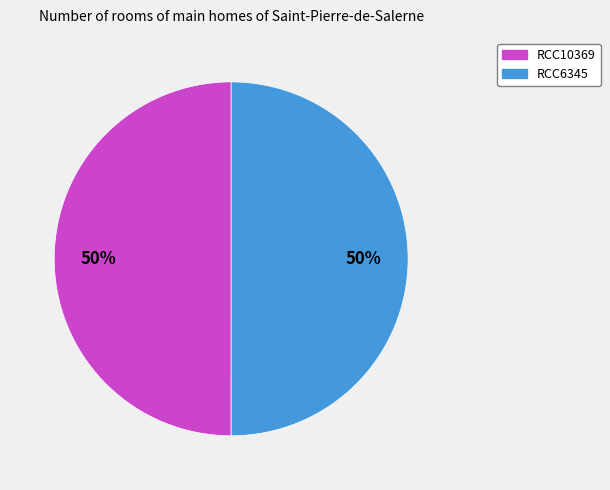

True or false: RCC6345 accounts for 50% of the total.

True